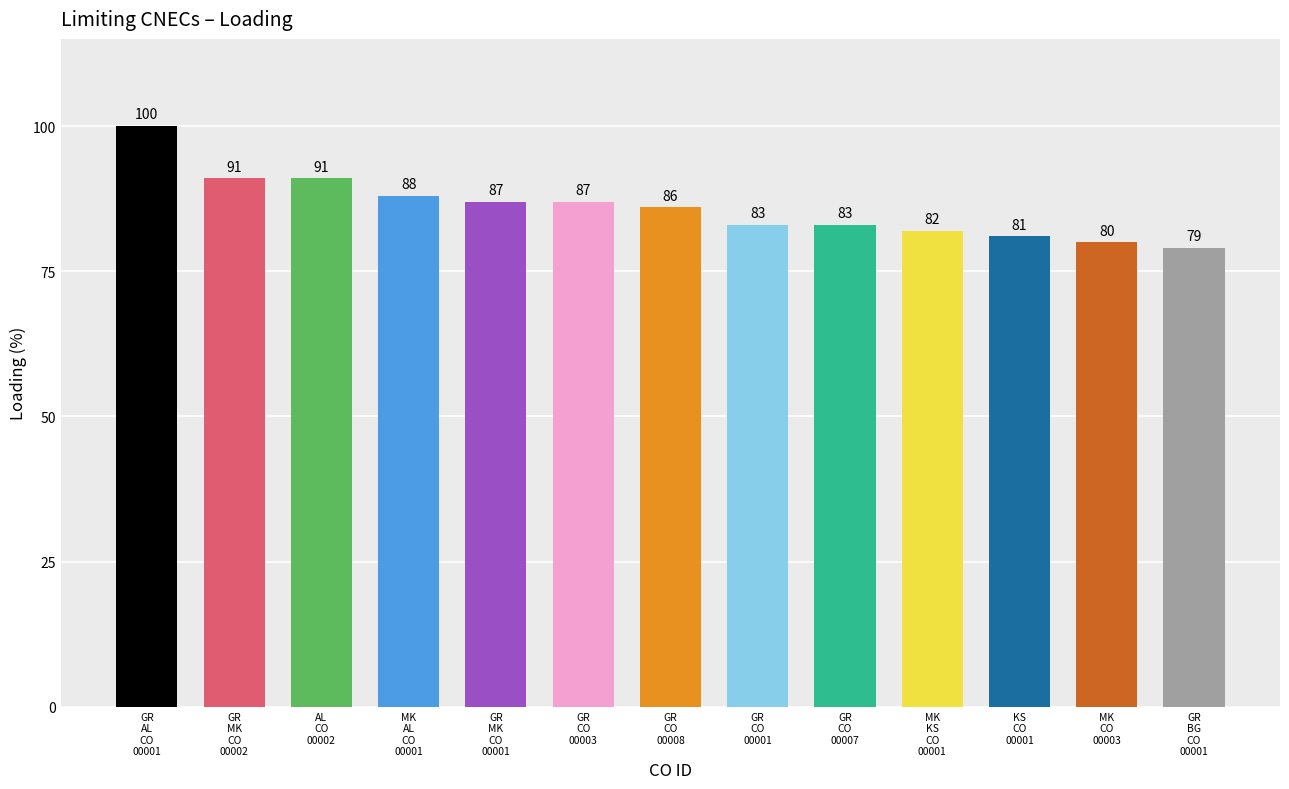

What is the difference between the maximum and minimum values?

21